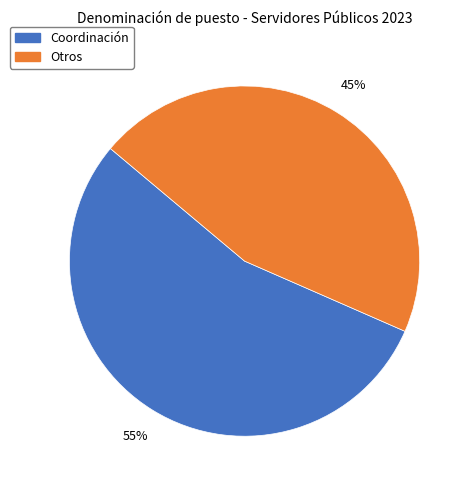

Does any single category account for the majority?

Yes